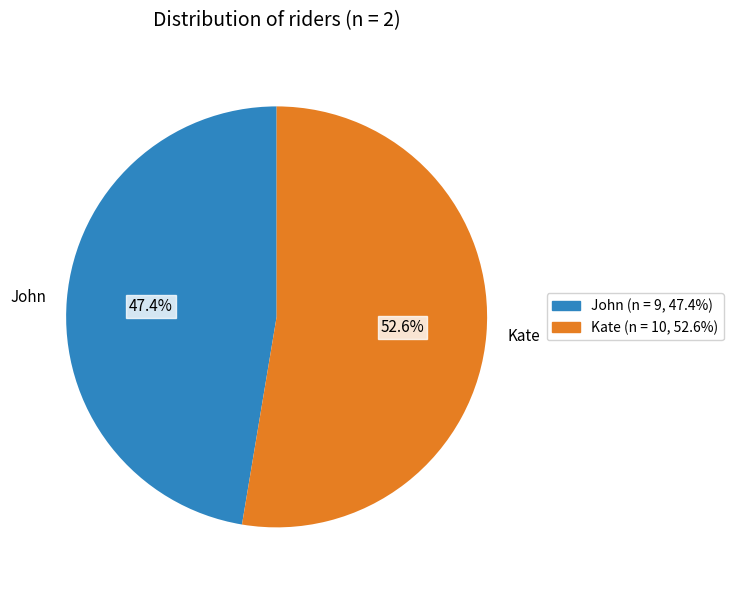

What is the largest slice in the pie chart?

Kate